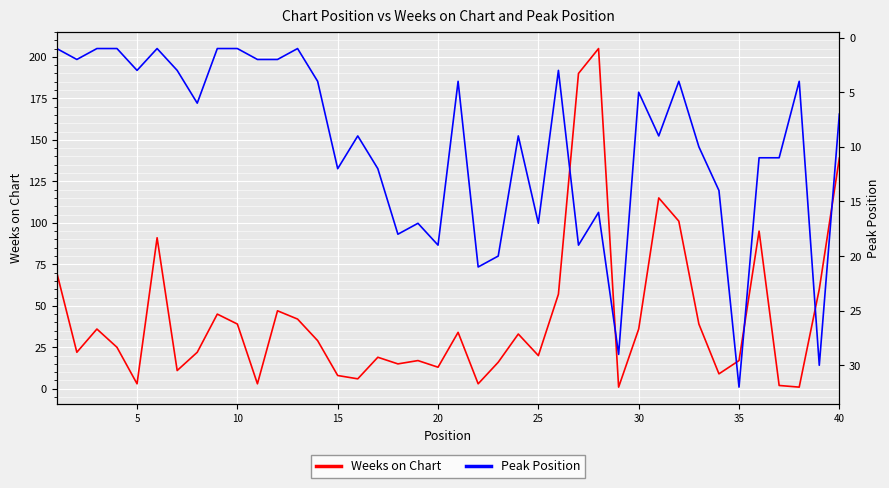

What is the highest value of the Weeks on Chart series?

205